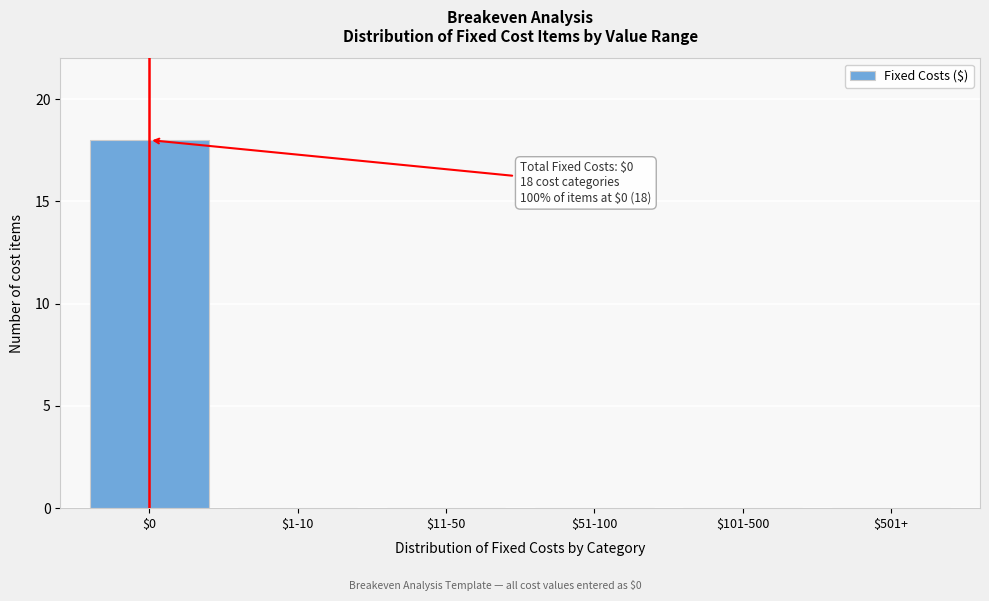

The chart shows a value of 8 at $11-50. True or false?

False